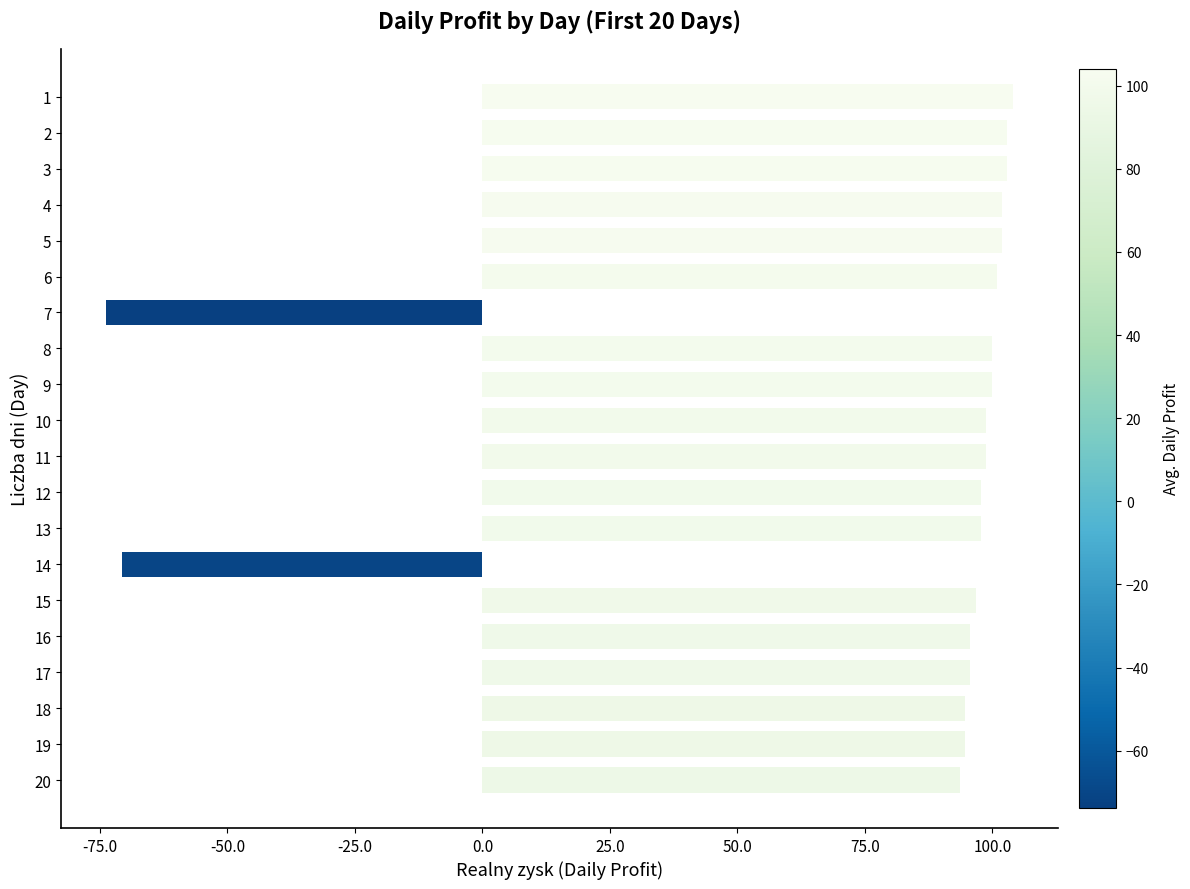

What value does the data have at 6?

100.9